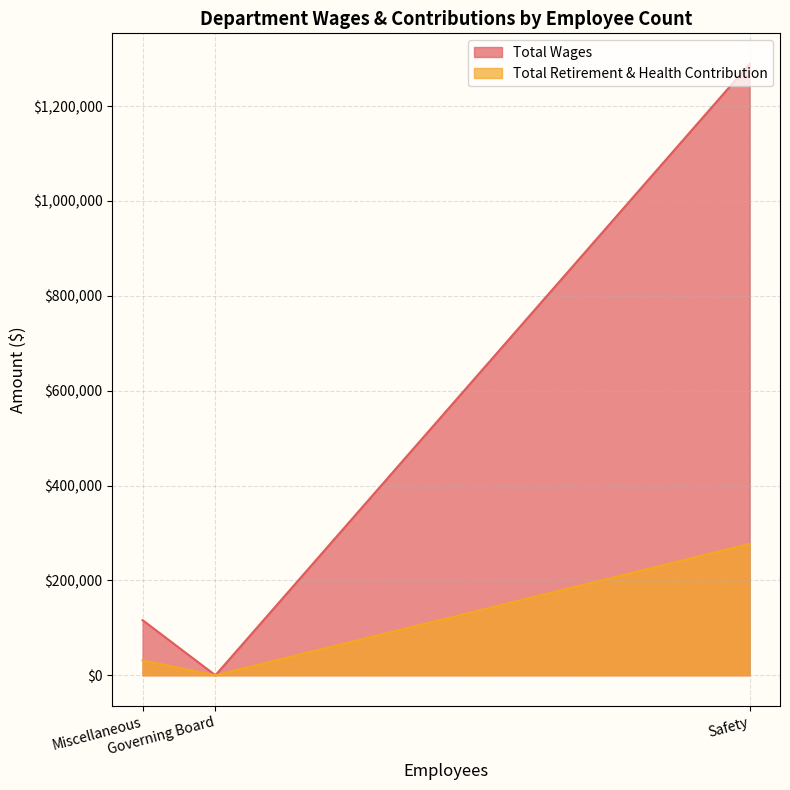

What is the maximum value for Total Wages?

1288837